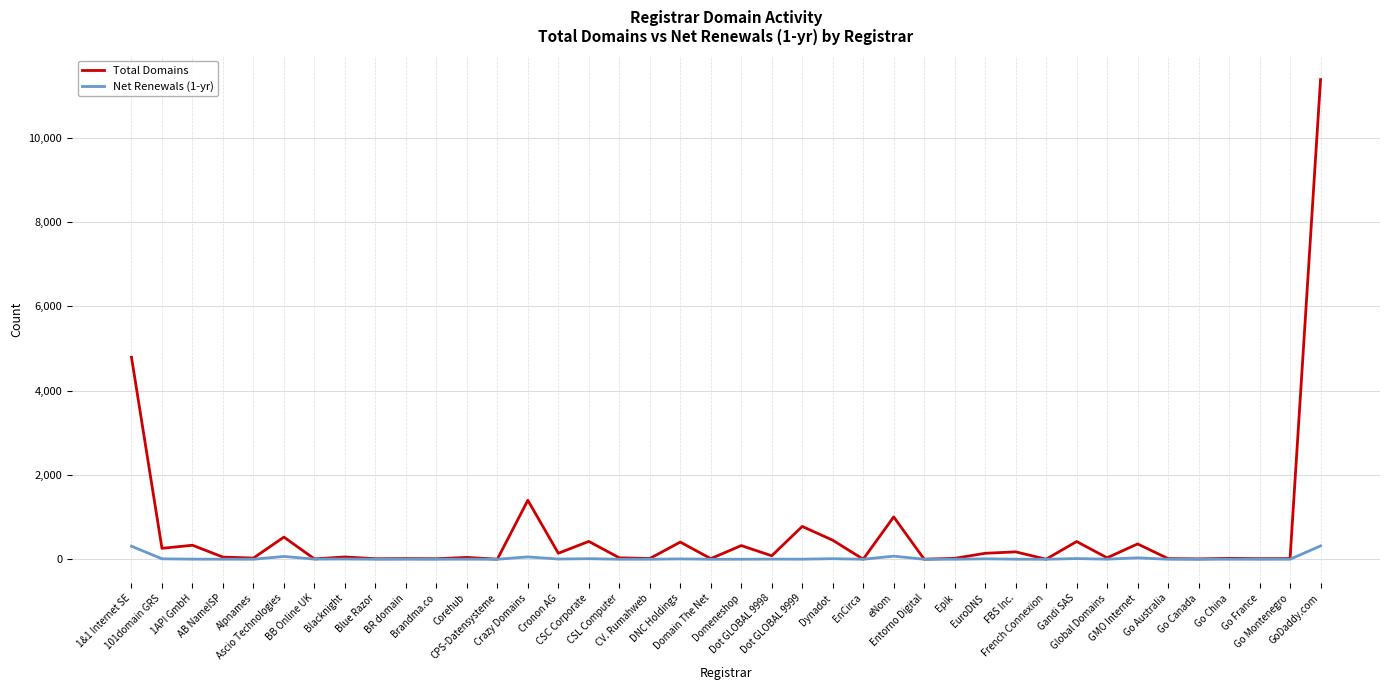

What are all the series names shown in the legend?

Total Domains, Net Renewals (1-yr)